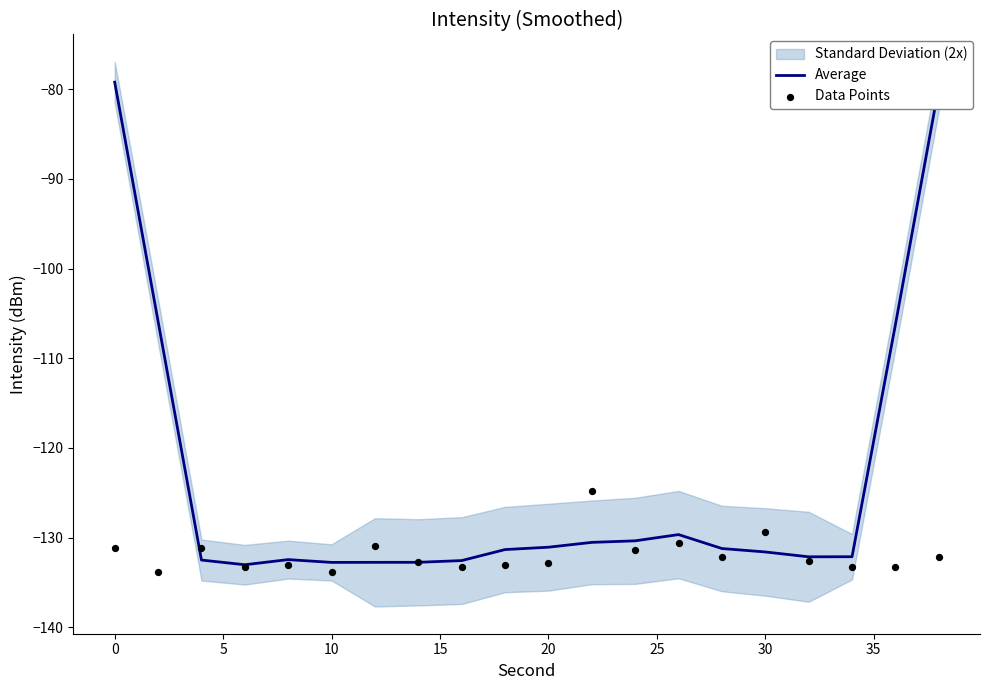

At how many categories does at least one series exceed -127?

5